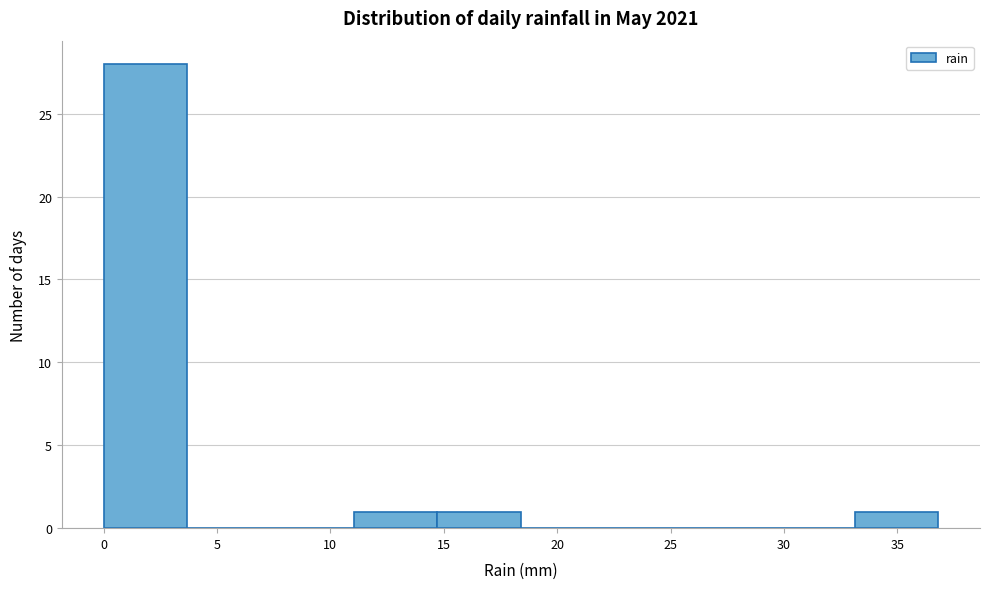

What is the height of the bar covering 33.0 to 37.0 on the x-axis? Neither the bar edges nor the heights are printed on the chart, so give them approximately, as read against the axes.

1